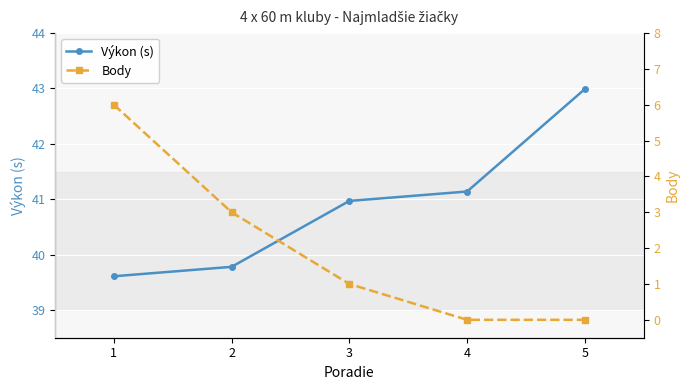

Reading left to right, list all the values displayed in this chart.

Výkon (s): 1=39.6	2=39.8	3=41.0	4=41.1	5=43.0
Body: 1=6.0	2=3.0	3=1.0	4=0.0	5=0.0